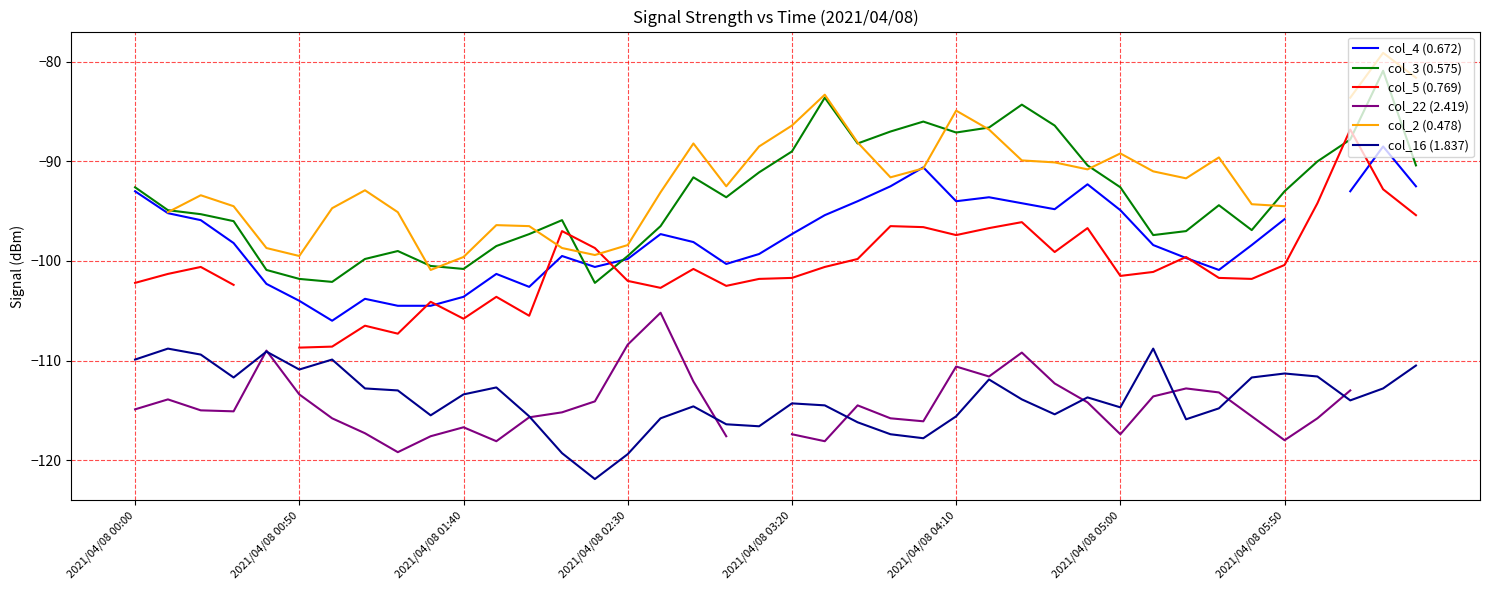

What are all the series names shown in the legend?

col_4 (0.672), col_3 (0.575), col_5 (0.769), col_22 (2.419), col_2 (0.478), col_16 (1.837)